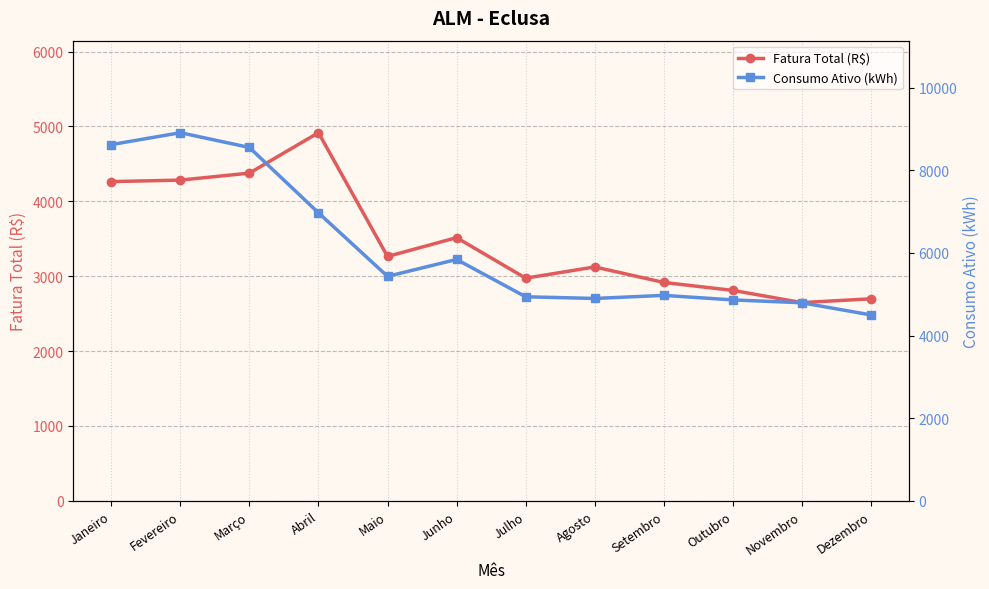

Which series has the largest total across all categories?

Consumo Ativo (kWh)